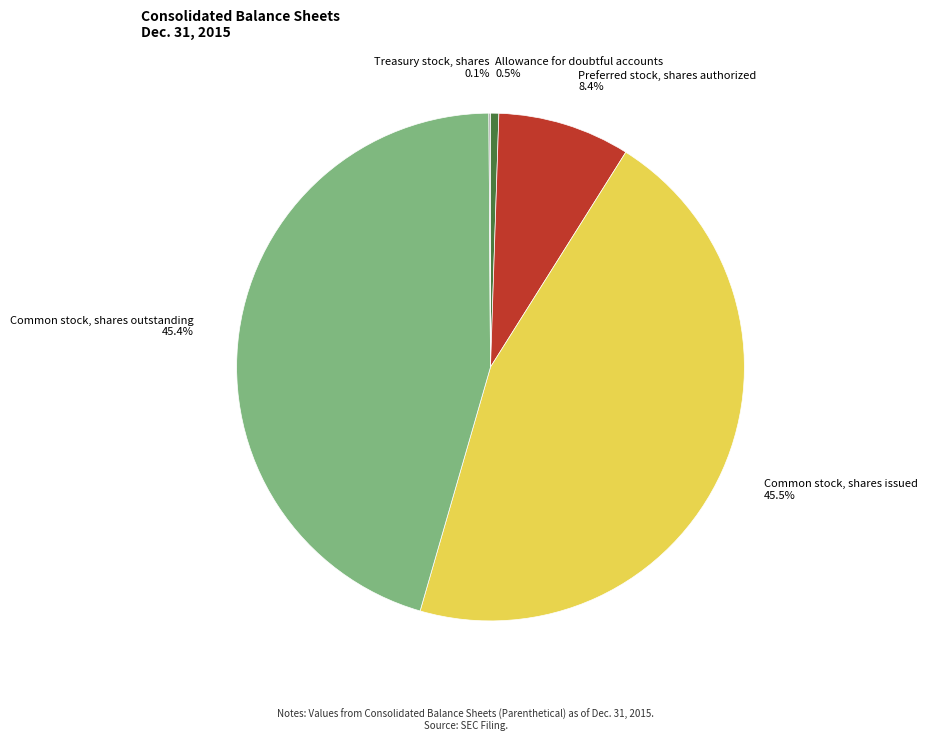

Does any single category account for the majority?

No